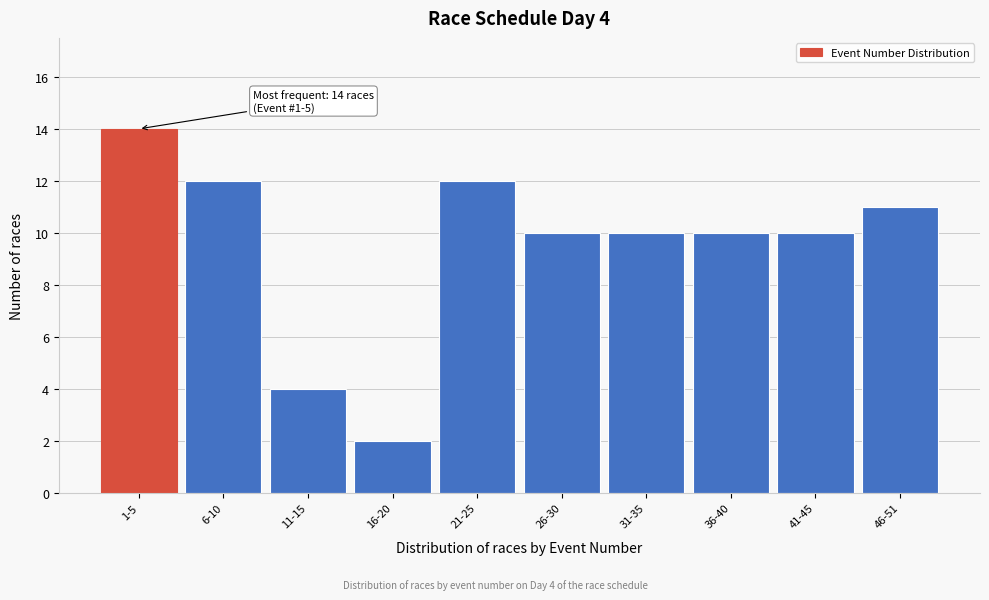

Reading right to left, transcribe all the data shown in this chart.

11	10	10	10	10	12	2	4	12	14